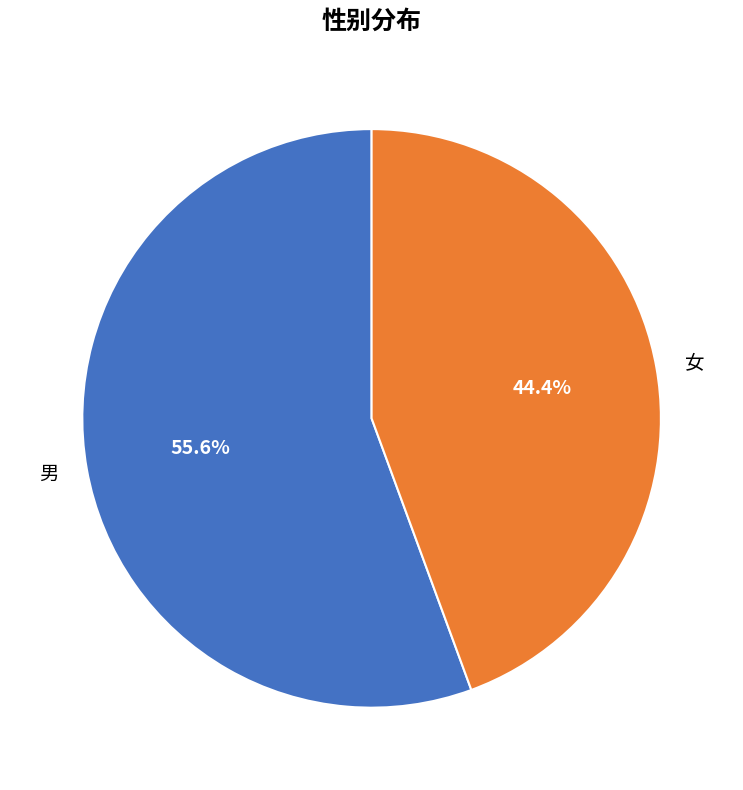

Rank the categories by value from highest to lowest.

男, 女